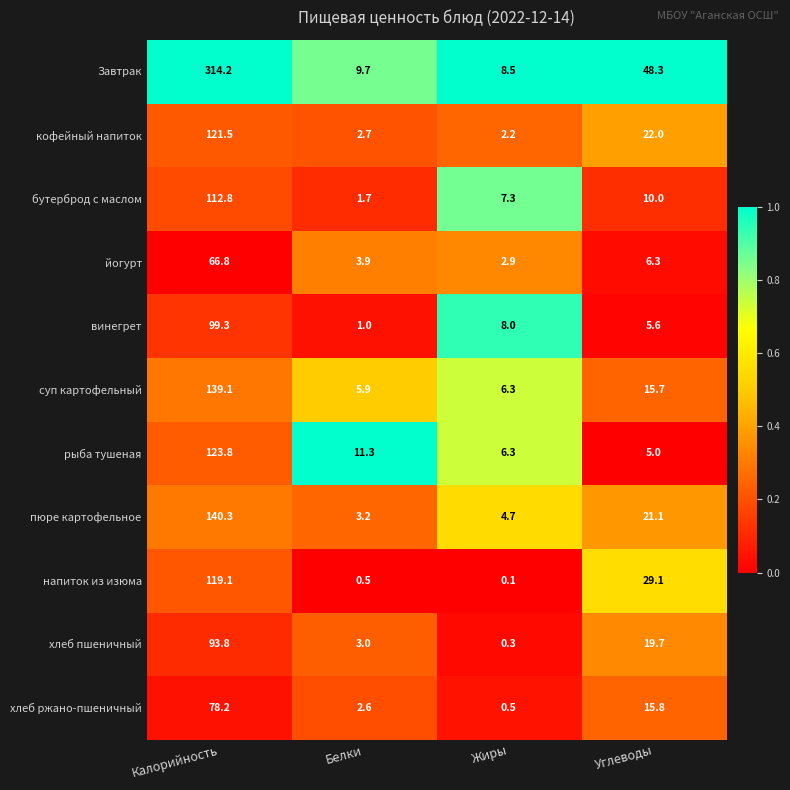

Which series has the largest range (max minus min)?

Завтрак